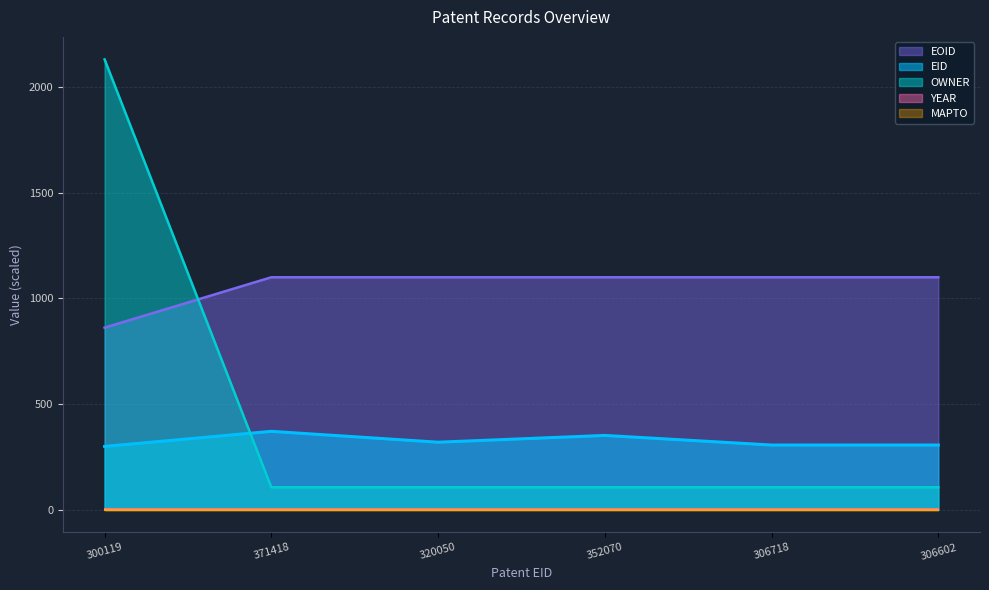

Reading left to right, extract all data points from this chart.

EID: 300119=300.1	371418=371.4	320050=320.1	352070=352.1	306718=306.7	306602=306.6
EOID: 300119=861.5	371418=1099.6	320050=1099.6	352070=1099.6	306718=1099.6	306602=1099.6
OWNER: 300119=2129.2	371418=106.9	320050=106.9	352070=106.9	306718=106.9	306602=106.9